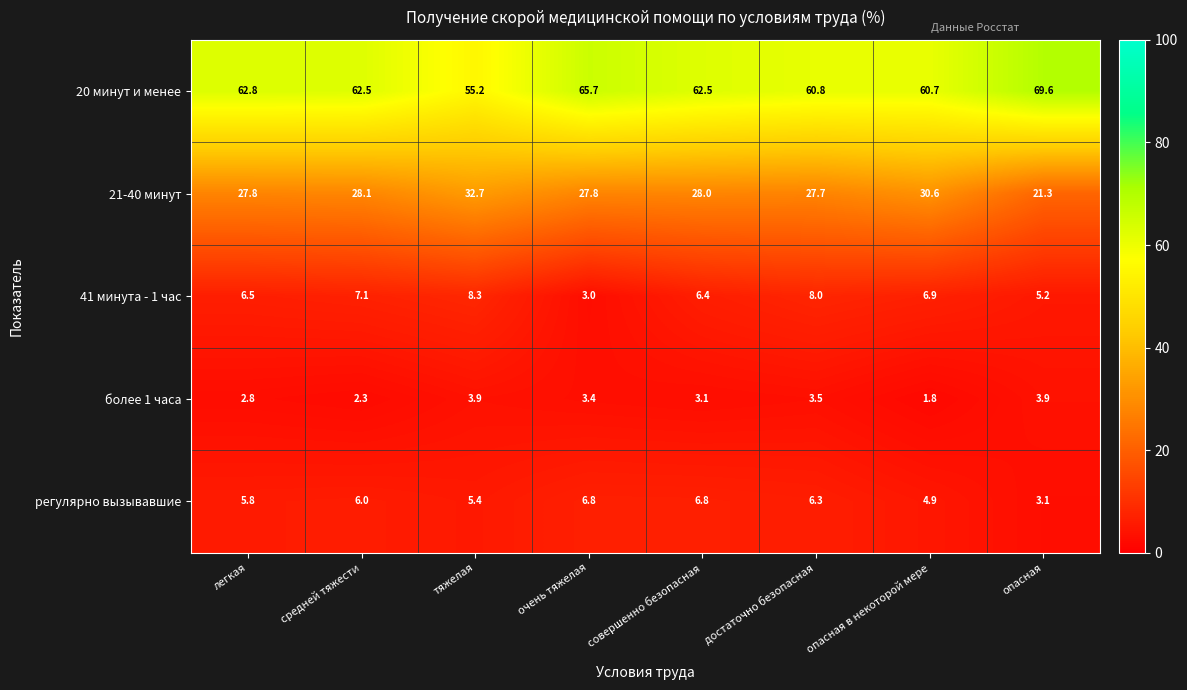

Which label corresponds to the smallest value in the chart?

опасная в некоторой мере